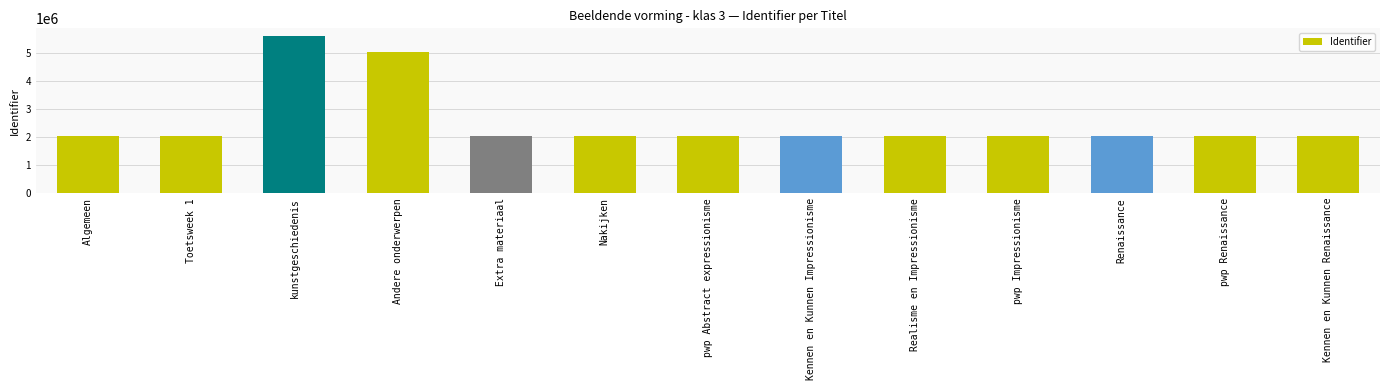

What is the difference between the maximum and minimum values?

3551863